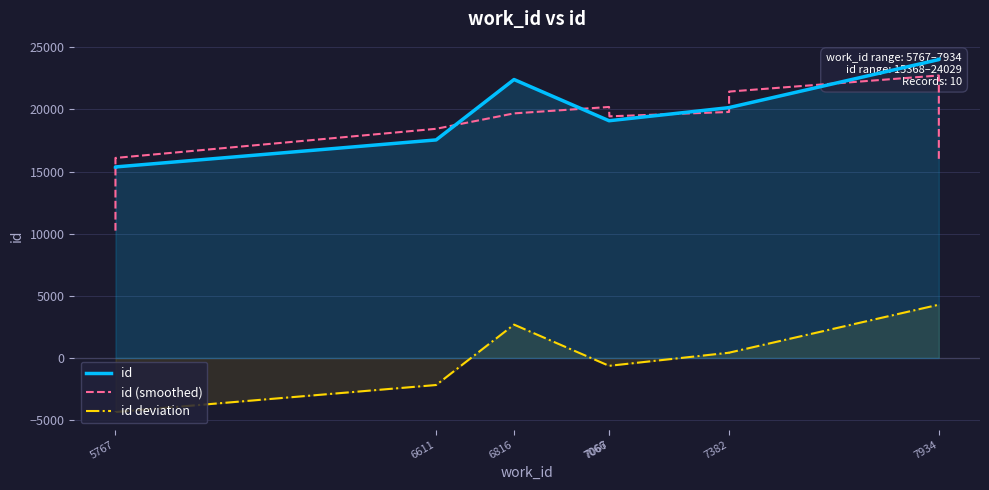

Read the id (smoothed) value at 7382.

21431.7